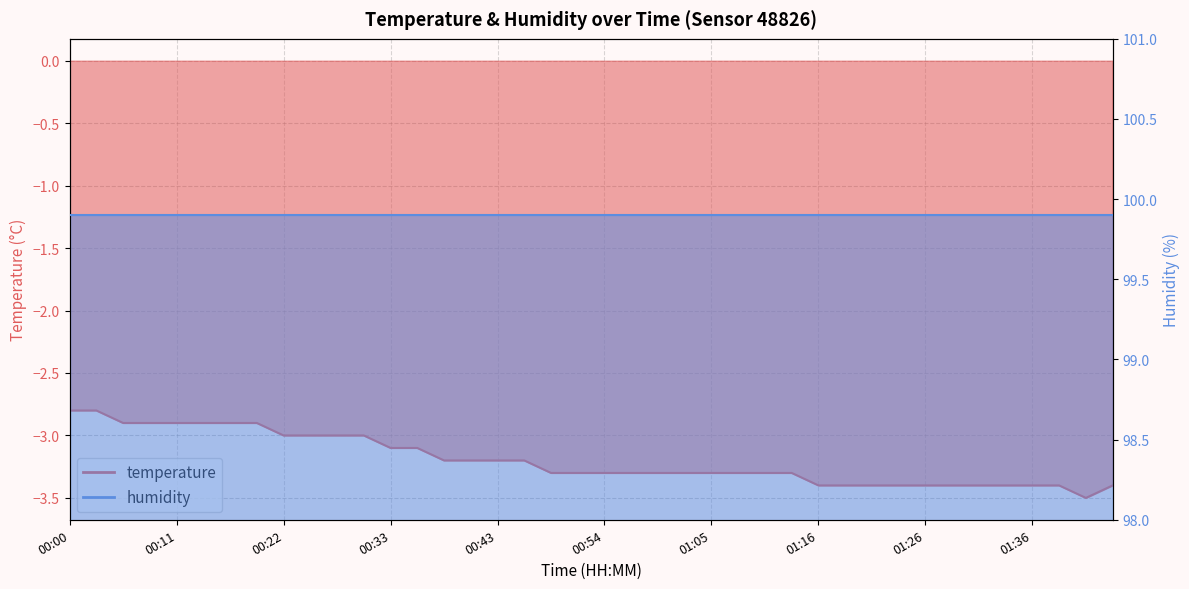

How many interior local valleys (lower than both neighbors) does the data have?

1